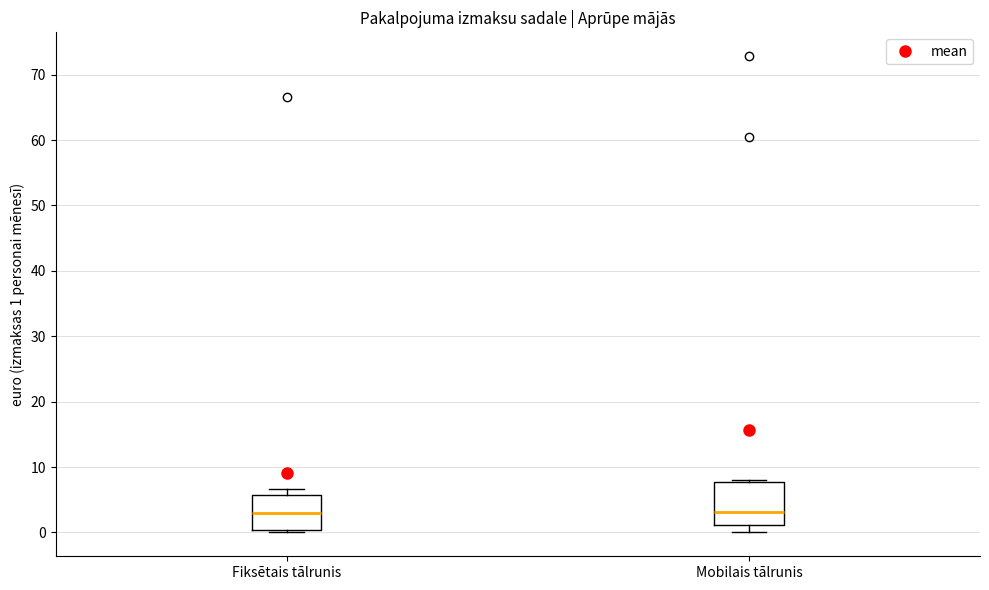

Which box is the tallest, from its lower edge to its upper edge?

Mobilais tālrunis